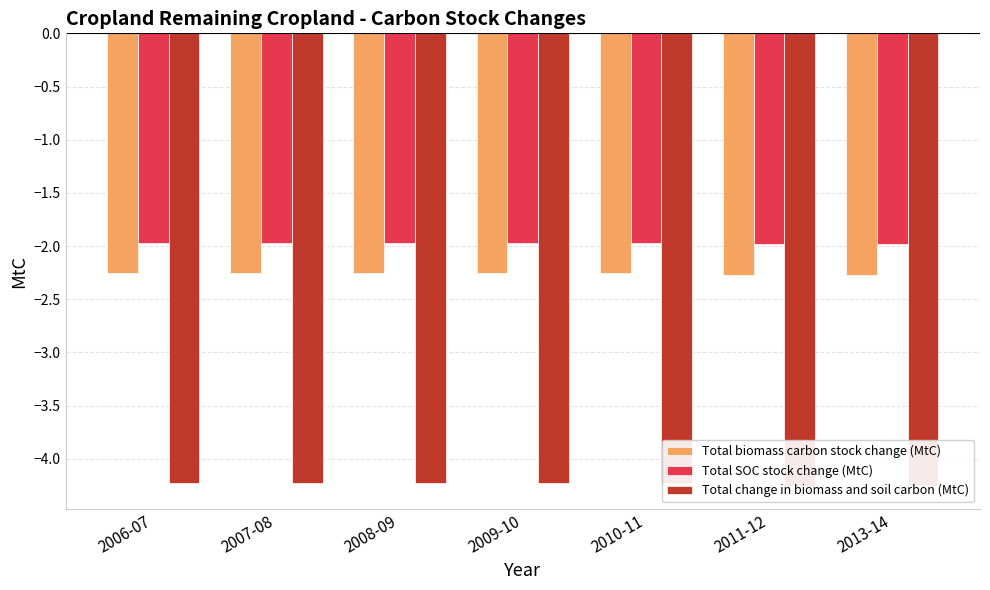

What is the average value of the Total SOC stock change (MtC) series?

-2.0